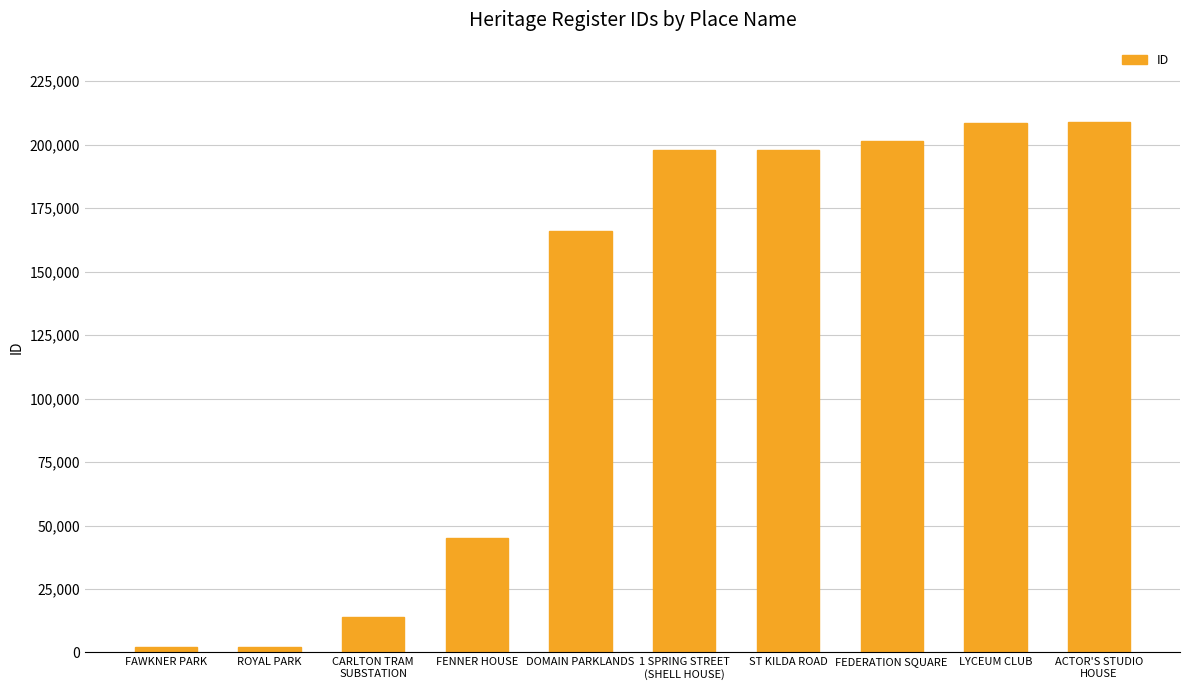

What is the difference between the second highest and minimum values?

206427